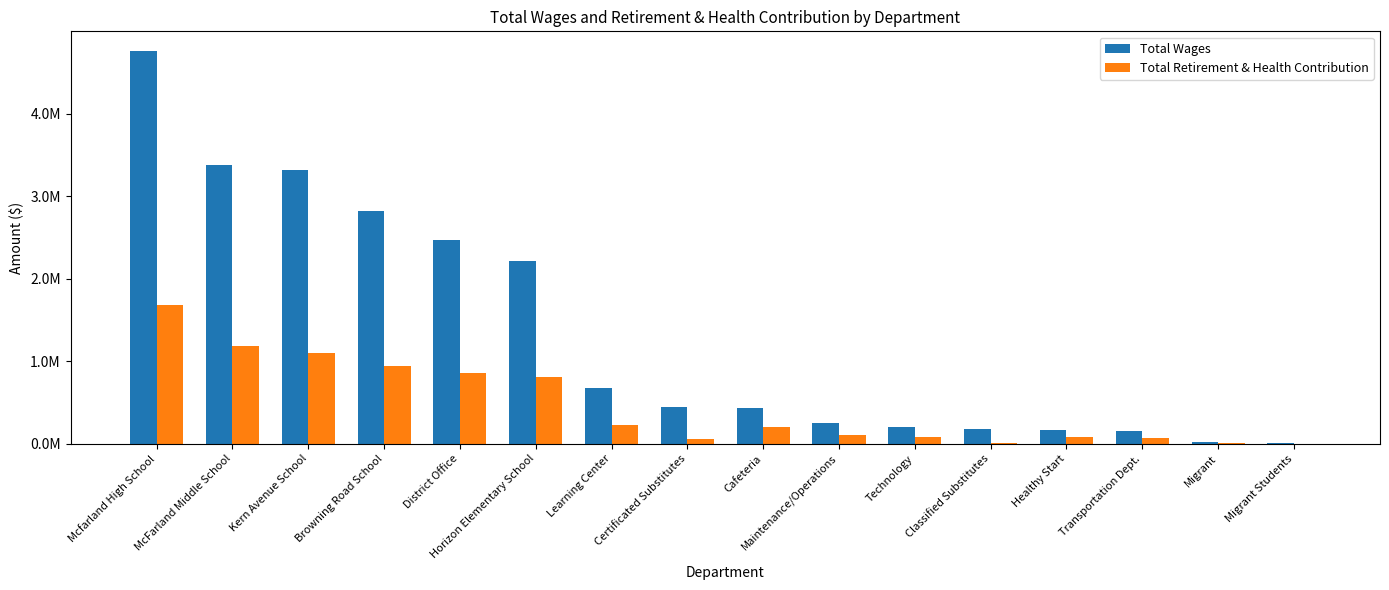

Reading left to right, what are all the values shown in this chart?

Total Wages: 4758944	3371195	3313331	2825335	2473110	2213247	678737	445144	434163	246541	208036	176754	166547	155398	18012	2680
Total Retirement & Health Contribution: 1685912	1183656	1095841	940081	861805	804952	224327	58627	205062	101913	79053	6571	75023	69380	2477	99